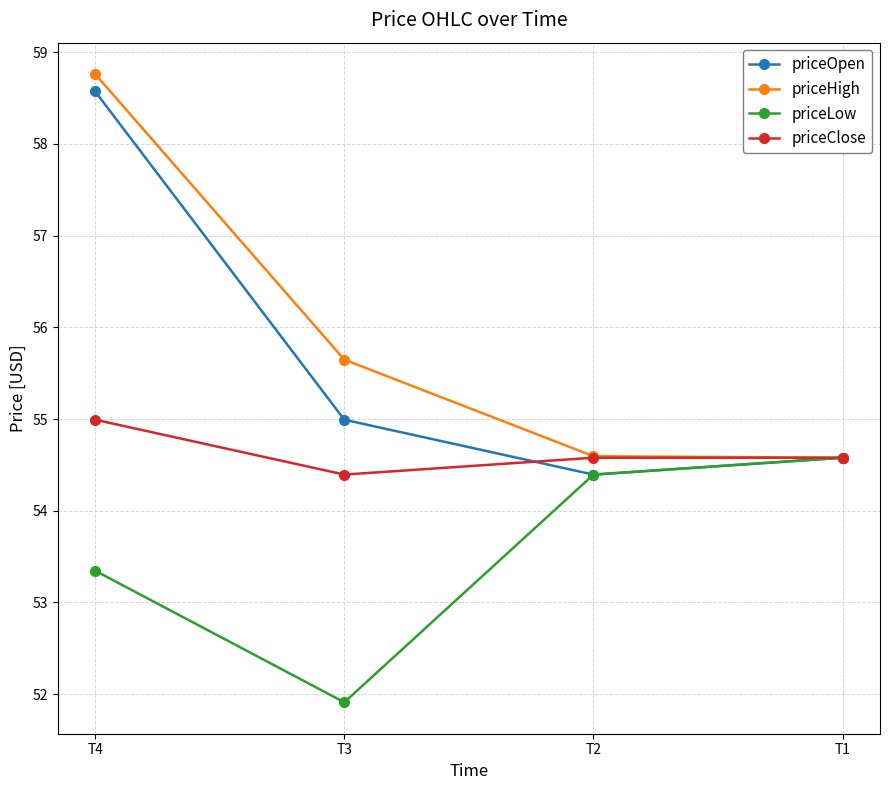

True or false: priceHigh has more than 2 points higher than both neighbors.

False